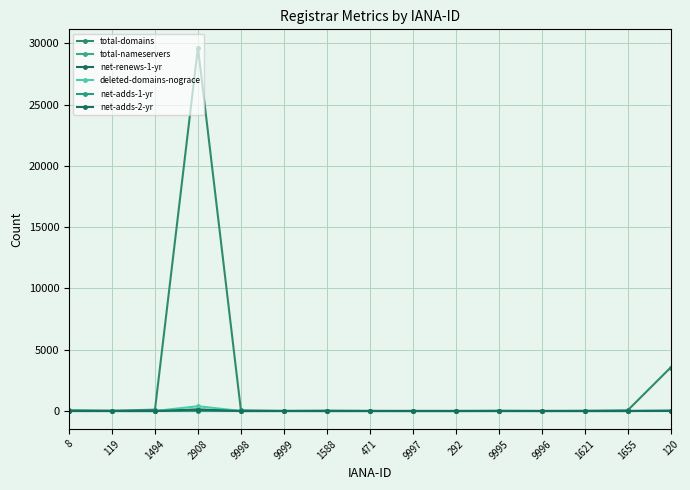

How many data points does each series have?

15